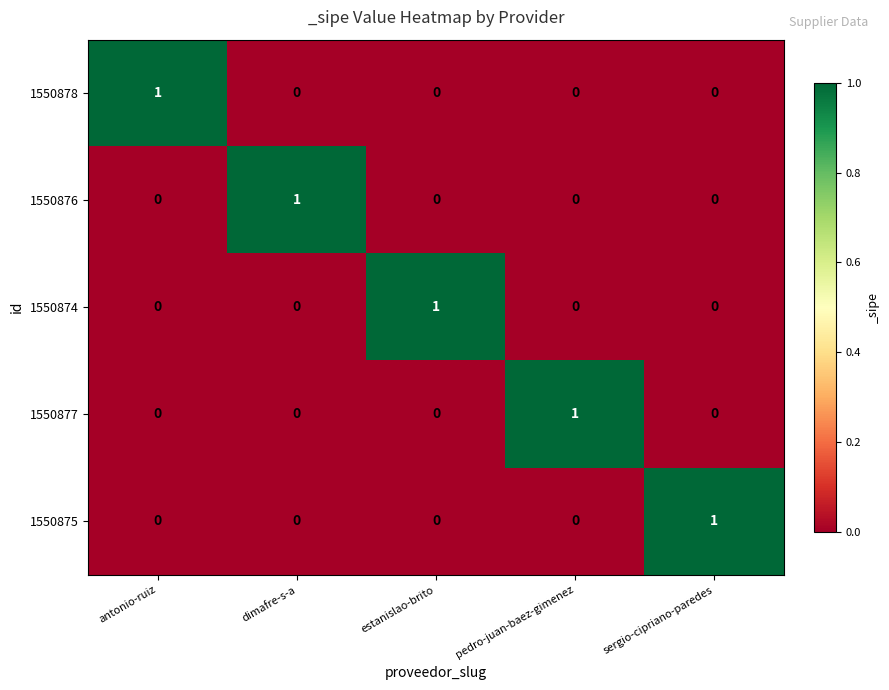

The 1550877 series shows 0 at antonio-ruiz. True or false?

True